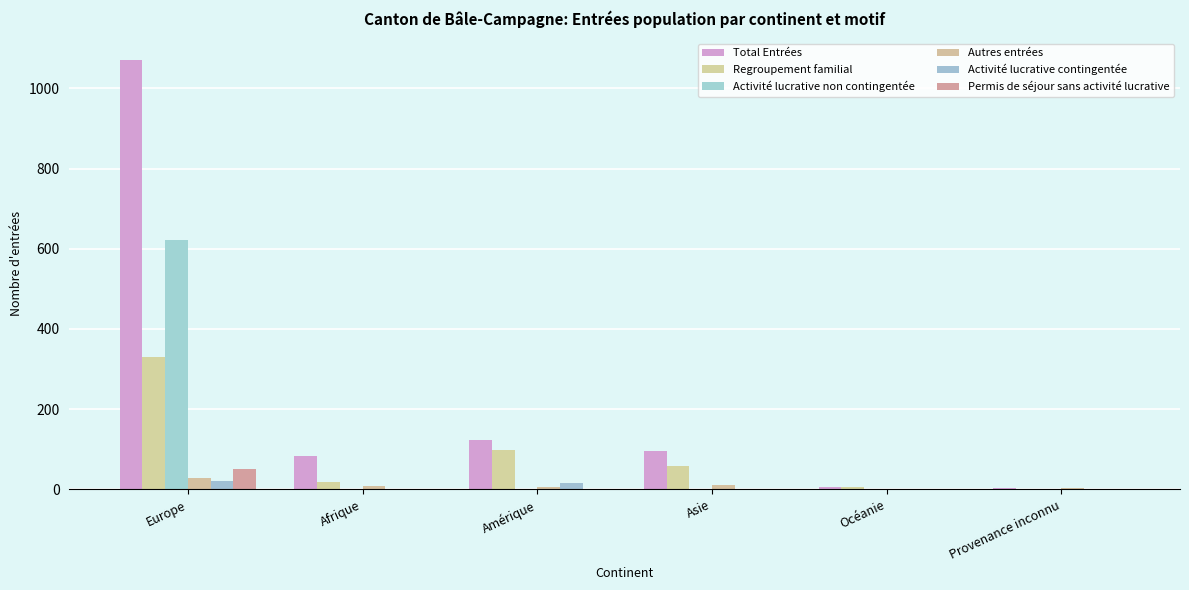

Which series has the largest total across all categories?

Total Entrées